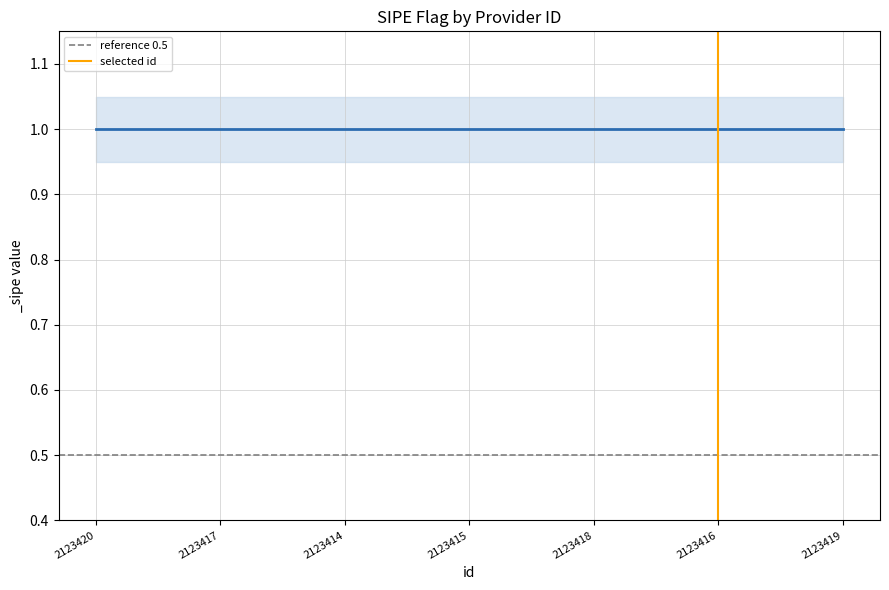

What is the maximum value for reference 0.5?

0.5